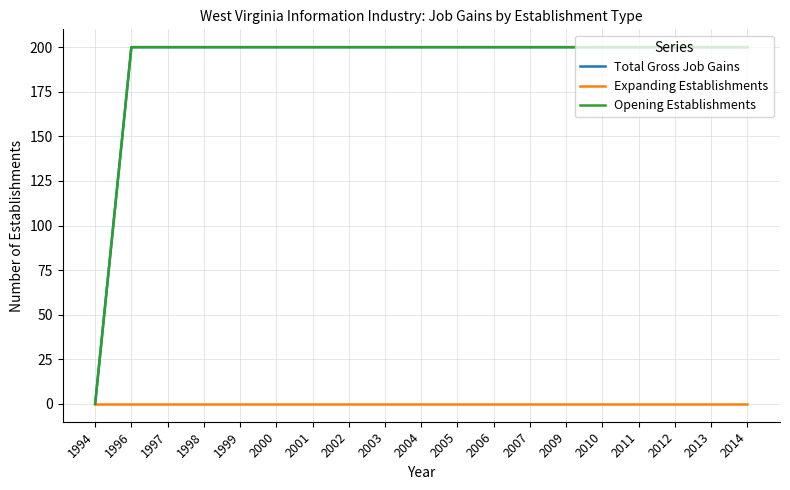

True or false: Opening Establishments has a value of 200 at 2012.

True